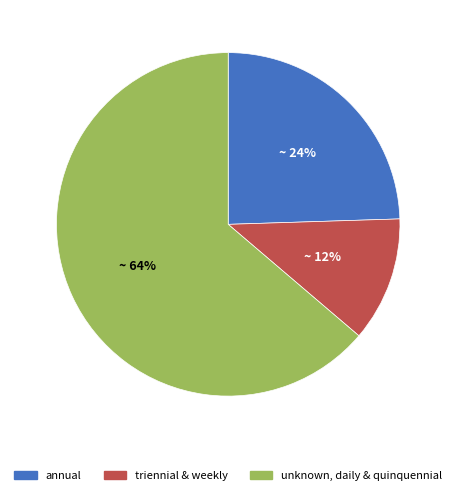

To the nearest percent, what is the difference between the largest and smallest slice percentages?

52%